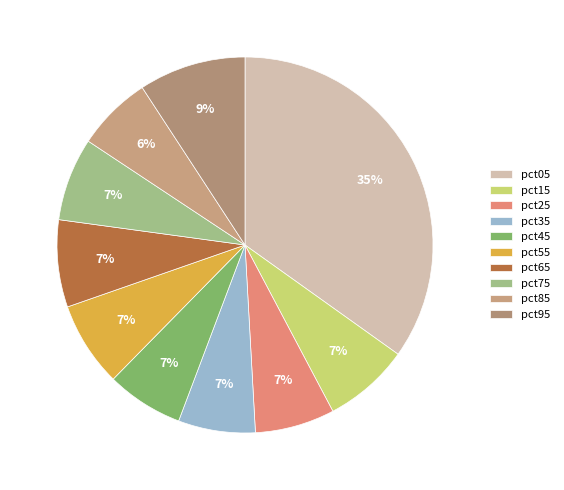

To the nearest percent, what is the average slice percentage?

10%